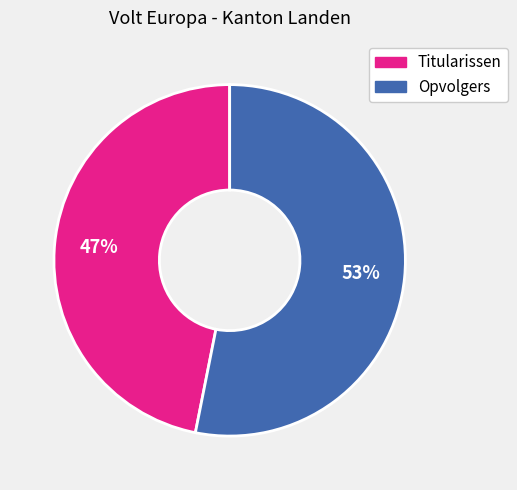

To the nearest percent, what is the difference between the largest and smallest slice percentages?

6%